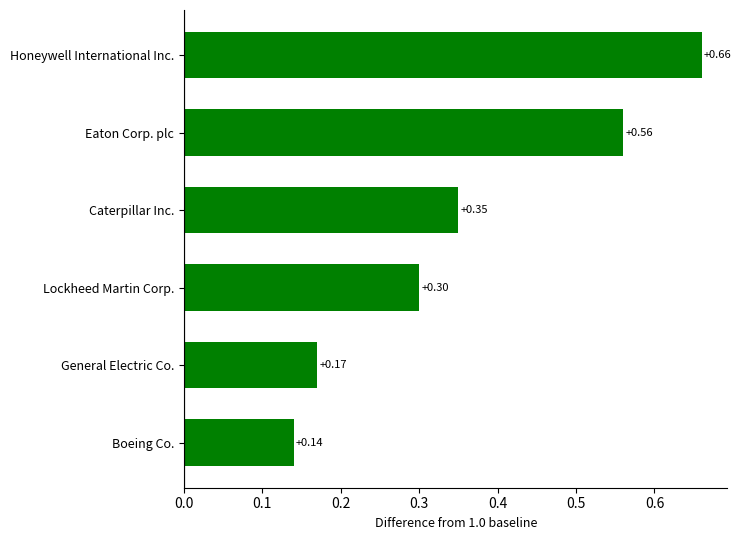

What is the change in value from General Electric Co. to Lockheed Martin Corp.?

+0.1